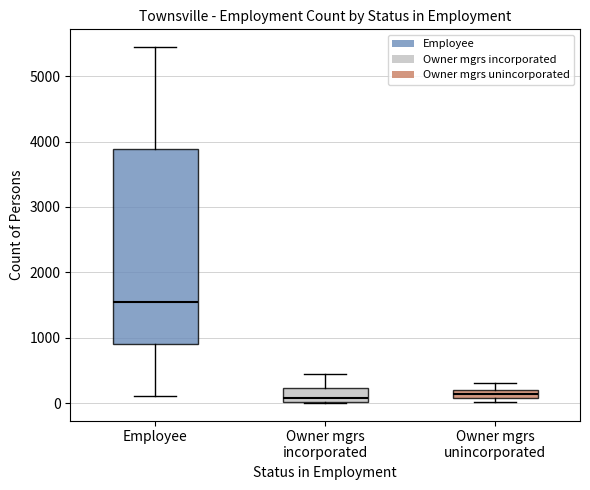

Where is the upper edge of the box for Owner mgrs unincorporated on the y-axis? The values are not printed on the chart, so give them approximately, as read against the axis.

200